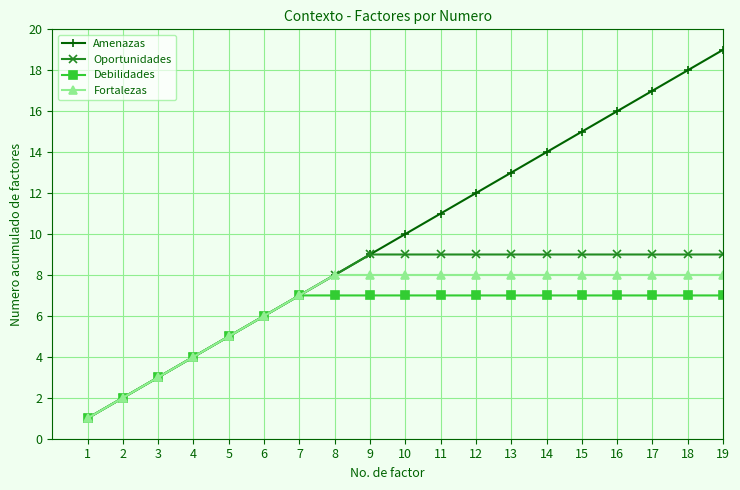

What is the value of the Fortalezas point at the 7th from the left?

7